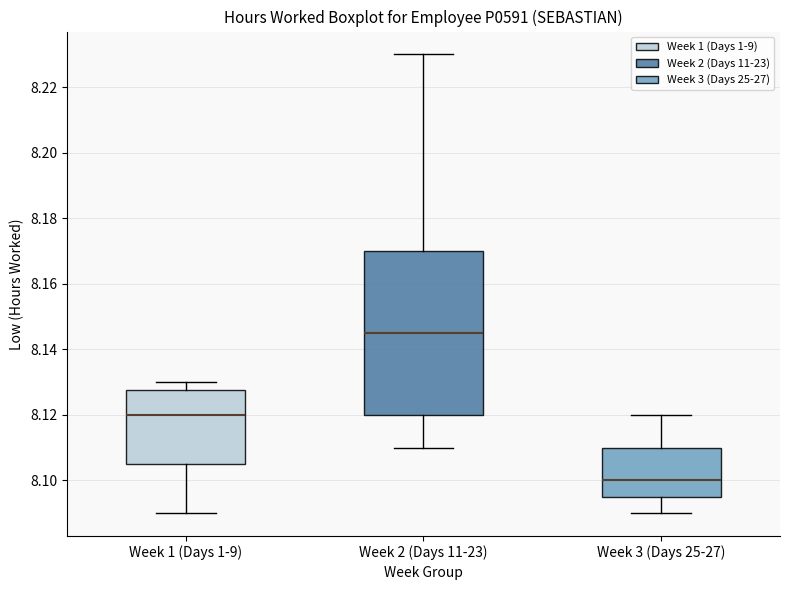

Reading left to right, transcribe this box plot: for each box, give where its median line is, the range the box spans, and where its two whiskers end, as read against the y-axis. The values are not printed on the chart, so give them approximately, as read against the axis.

Week 1 (Days 1-9): median 8.120, box 8.106 to 8.128, whiskers 8.090 to 8.130
Week 2 (Days 11-23): median 8.146, box 8.120 to 8.170, whiskers 8.110 to 8.230
Week 3 (Days 25-27): median 8.100, box 8.096 to 8.110, whiskers 8.090 to 8.120